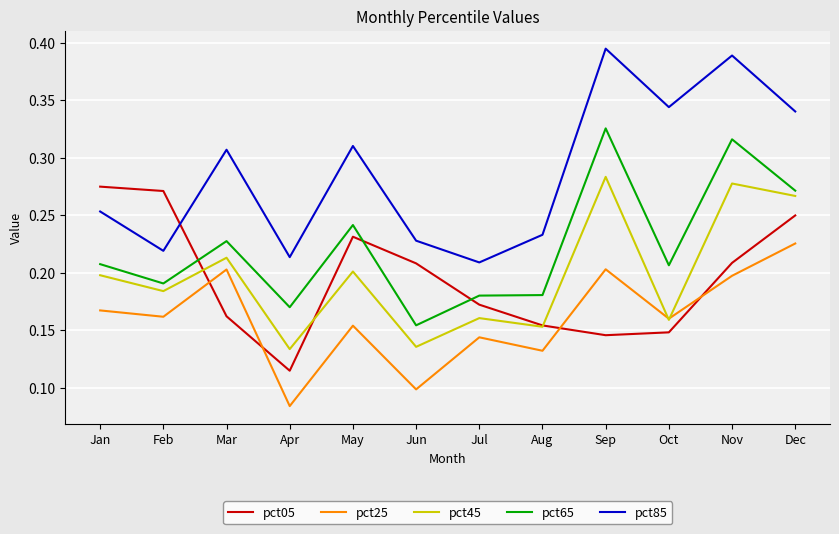

Which series changed the most between Feb and Jul?

pct05